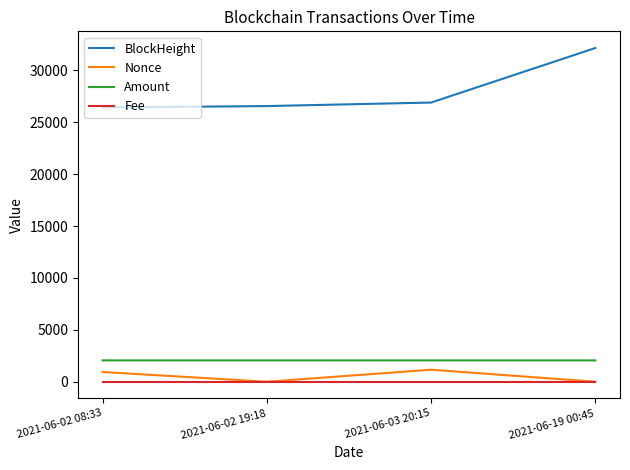

At which label is Nonce closest to 579?

2021-06-02 08:33